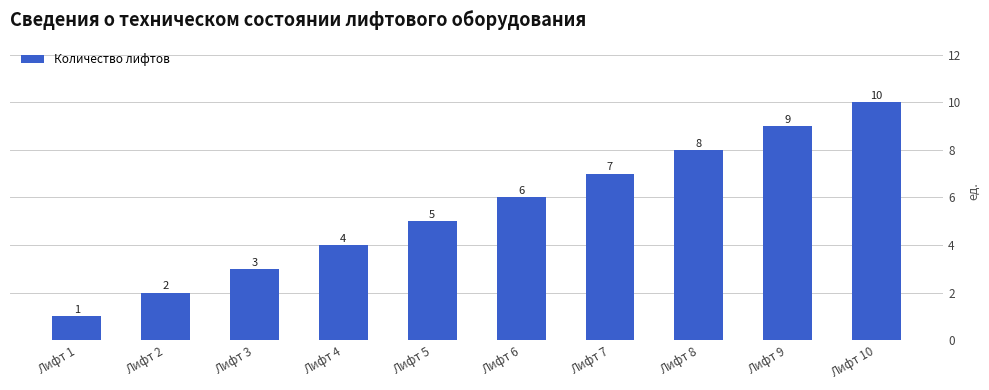

How many bars are there in total?

10